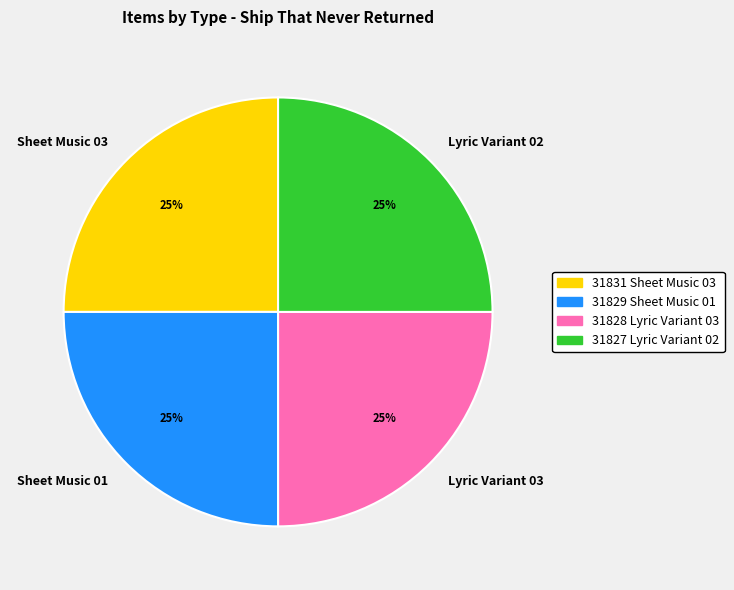

To the nearest percent, what percentage of the pie is Sheet Music 01?

25%